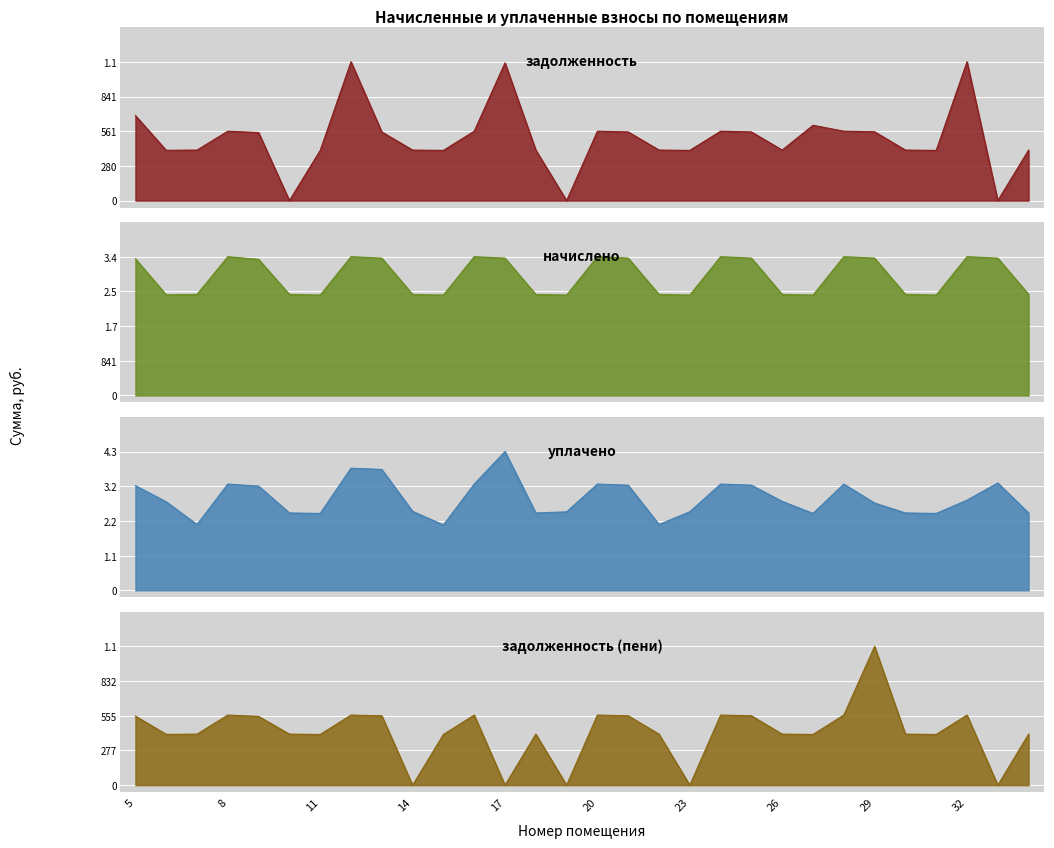

How many lines are shown in the chart?

4